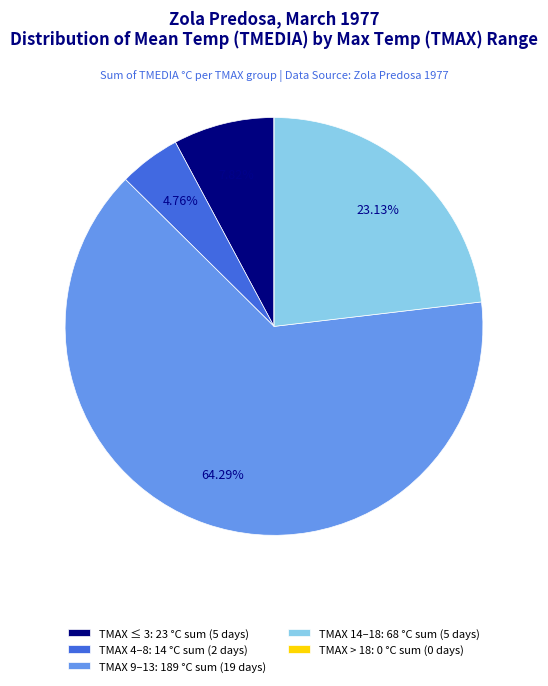

Does any single category account for the majority?

Yes